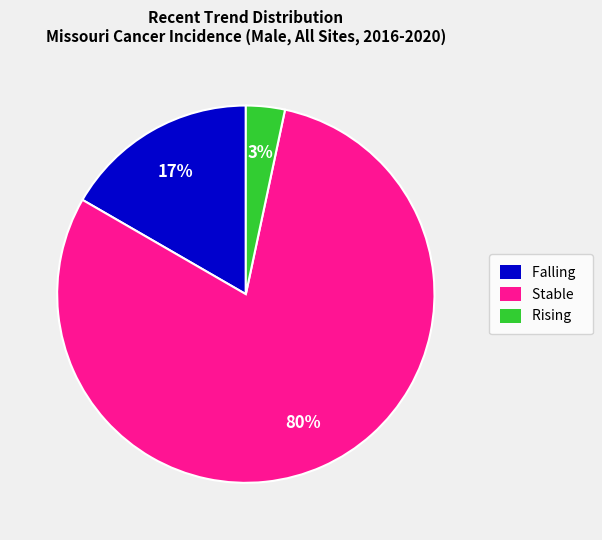

True or false: Falling accounts for 4% of the total.

False